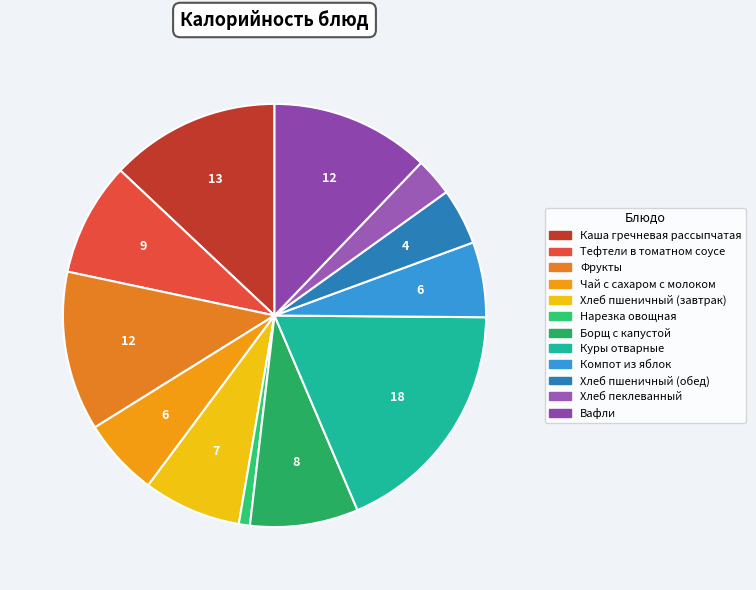

Count the number of slices in the pie.

12